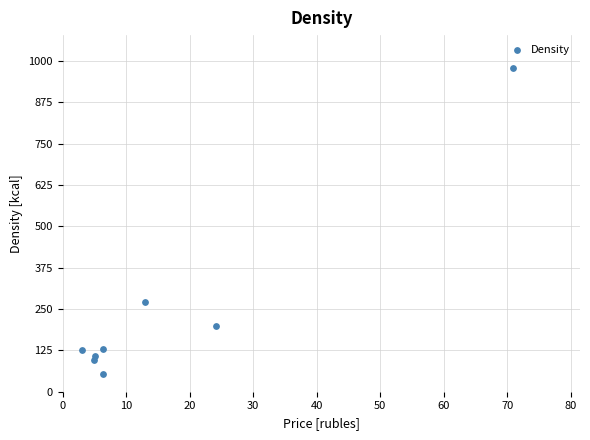

What Y value in the scatter plot is closest to 516?

271